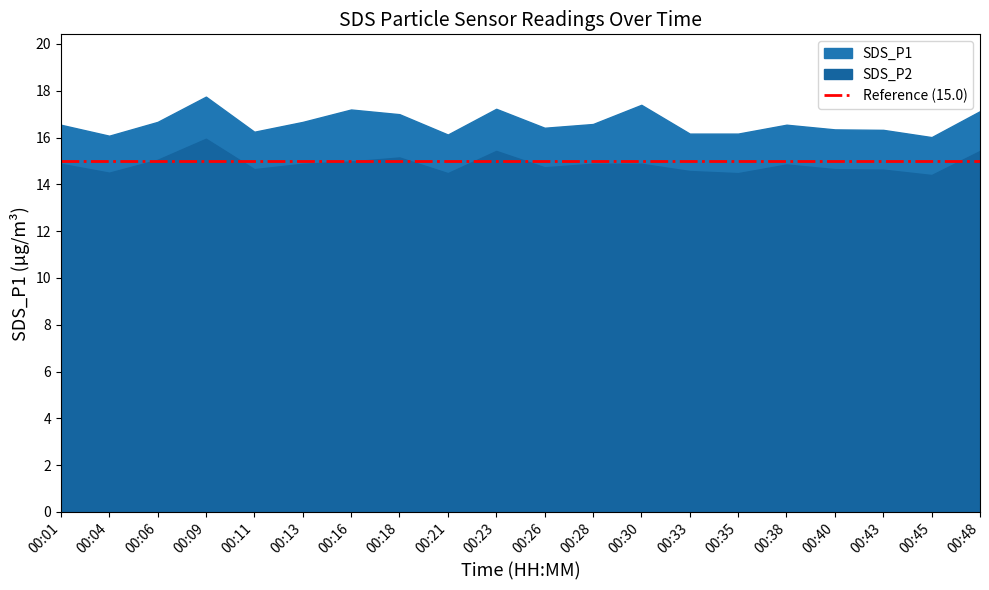

At which category does the chart reach its peak across all series?

00:09